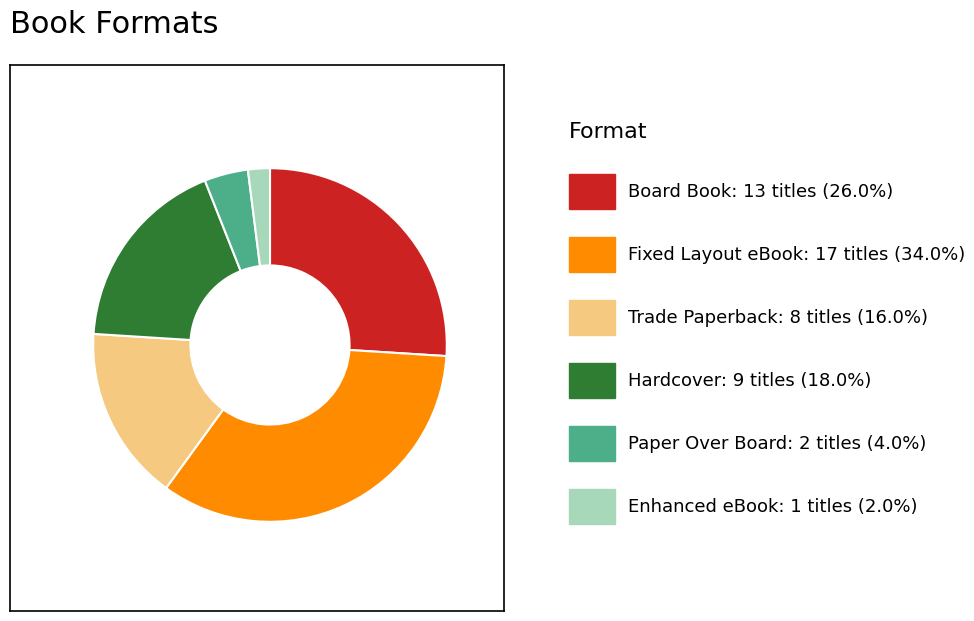

Is there any slice that represents more than half of the pie?

No